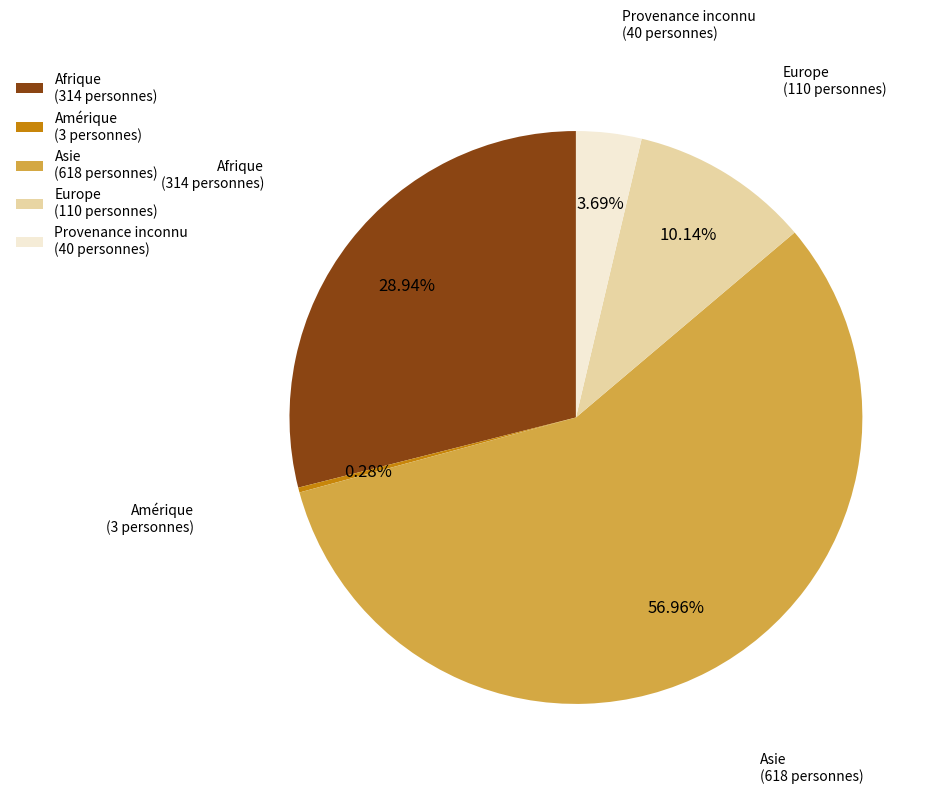

Combined, what portion of the pie is Provenance inconnu and Asie?

60.6%